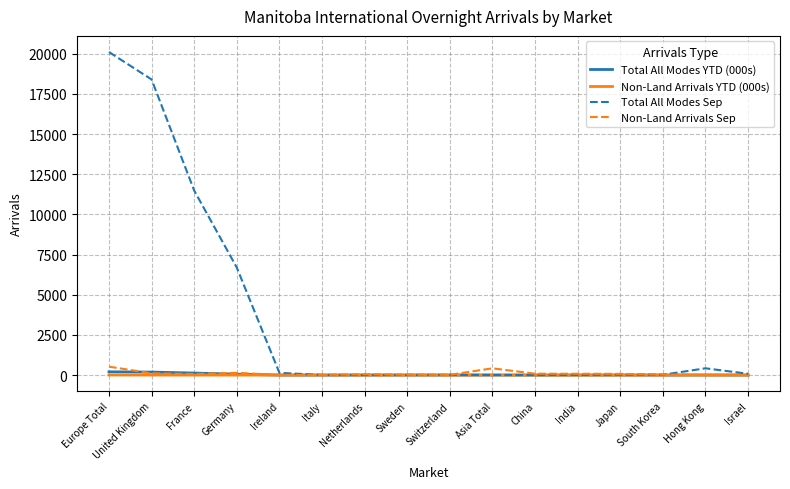

What position from the right is Italy?

11